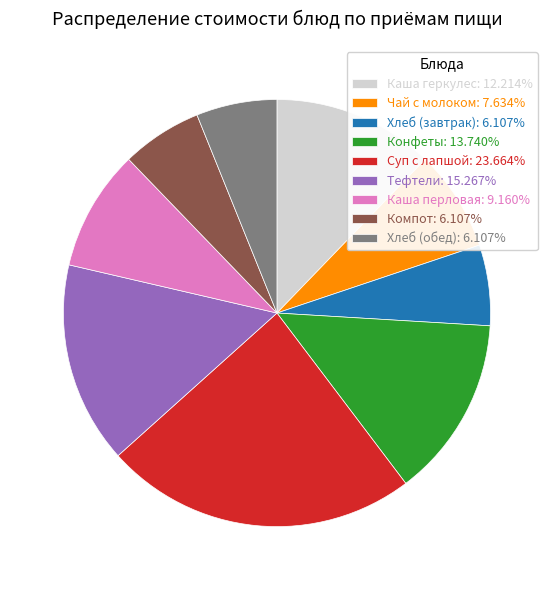

What is the largest slice in the pie chart?

Суп с лапшой